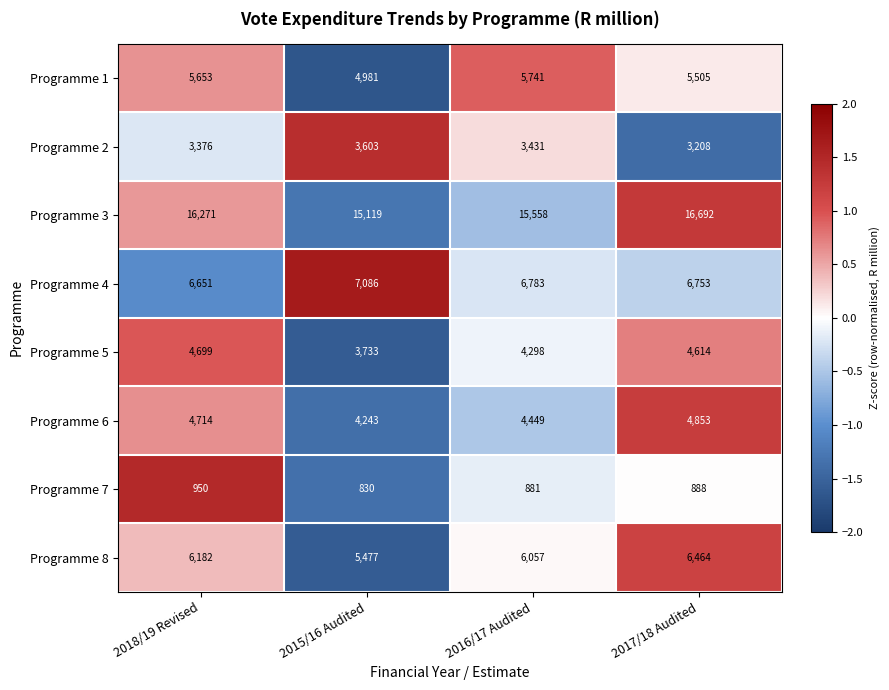

True or false: Programme 2 has a value of 3431 at 2016/17 Audited.

True